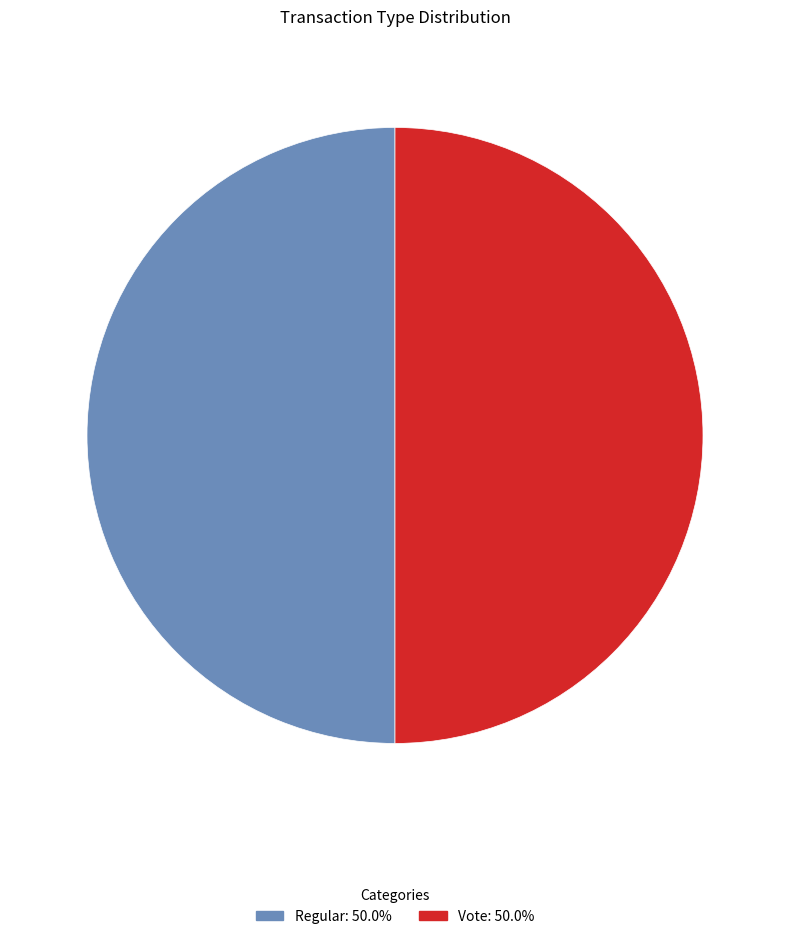

What is the ratio of the value at Regular to the value at Vote?

1.0